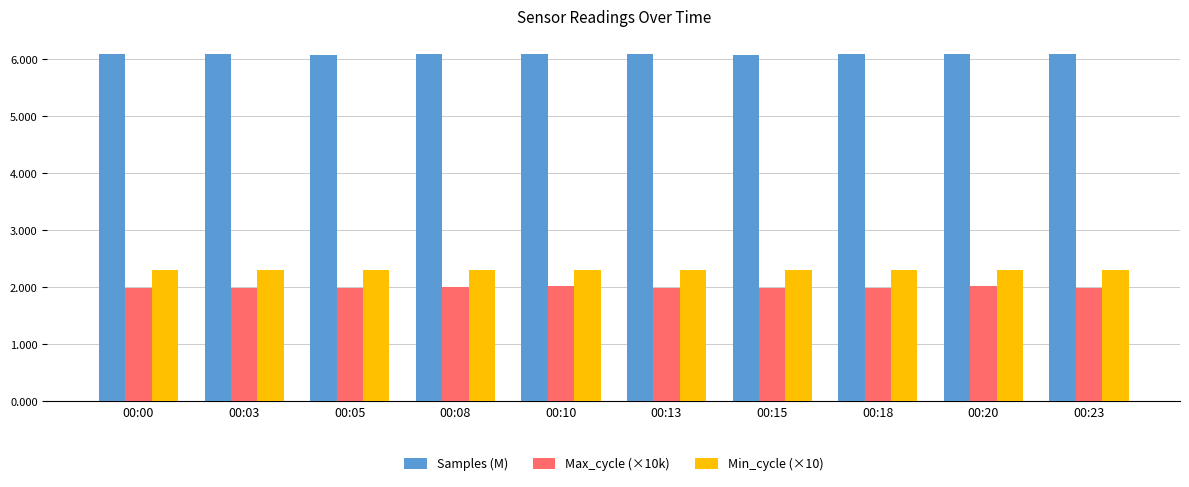

The Max_cycle (×10k) series shows 2.0 at 00:20. True or false?

True